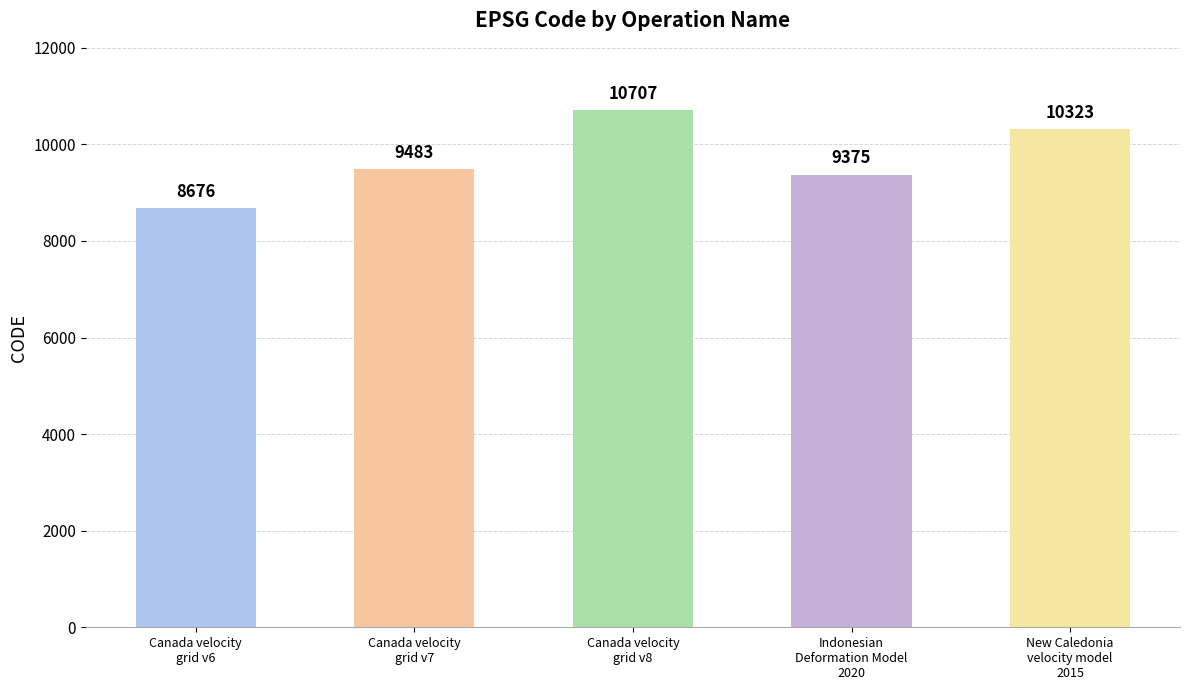

How many series are shown in this chart?

1